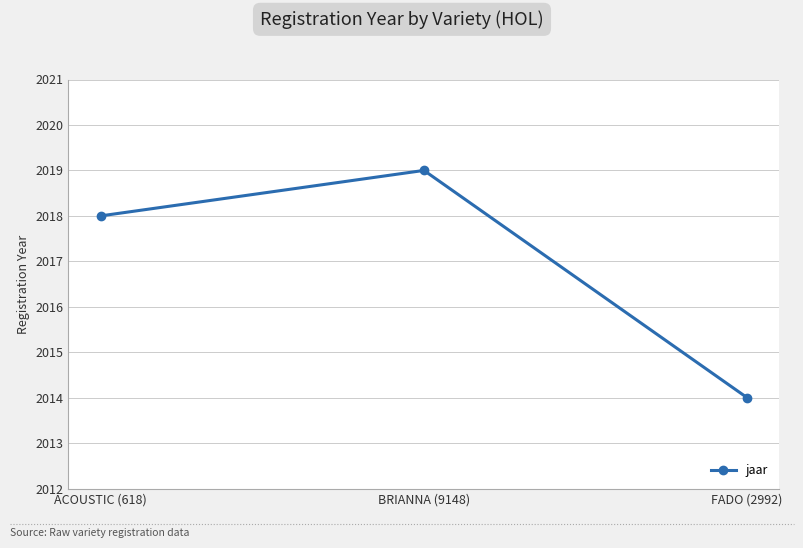

What is the approximate value at BRIANNA (9148)?

2019